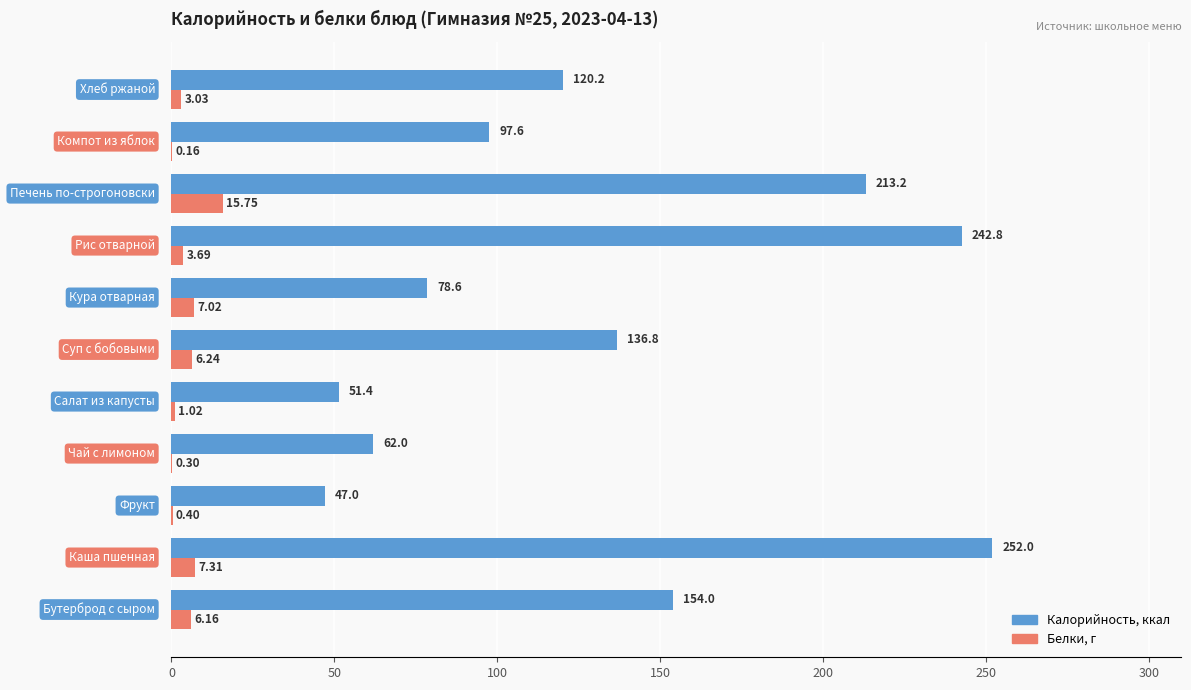

The value of Калорийность at 9 is 34.5. True or false?

False